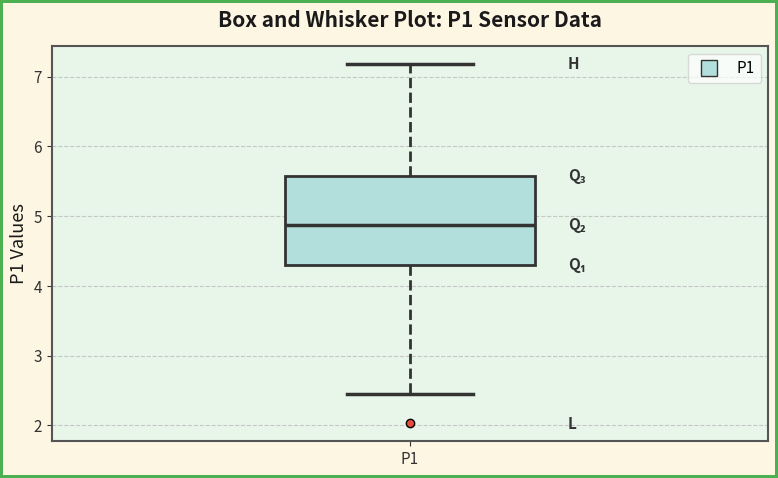

Transcribe this box plot: give where the median line is, the range the box spans, and where the two whiskers end, as read against the y-axis. The values are not printed on the chart, so give them approximately, as read against the axis.

median 4.9, box 4.3 to 5.6, whiskers 2.5 to 7.2